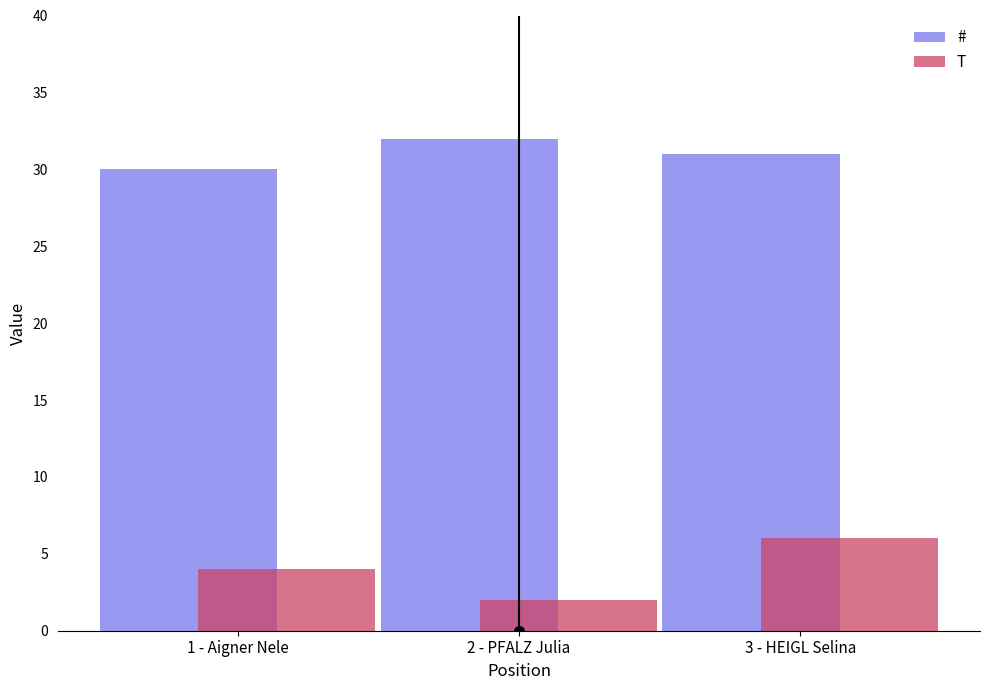

True or false: # has a value of 11 at 1 - Aigner Nele.

False